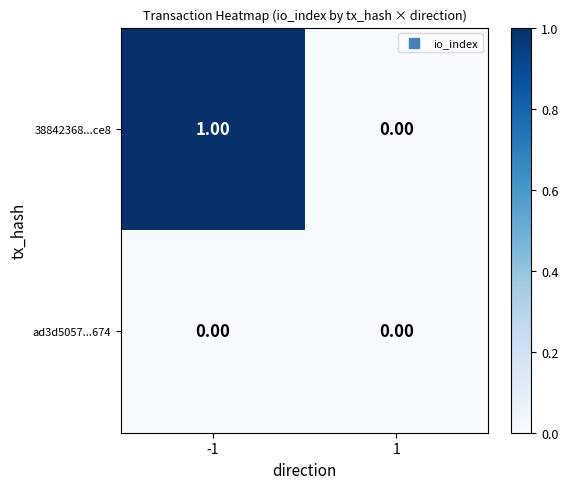

Is the value of ad3d5057...674 at -1 greater than the value of 38842368...ce8 at -1?

No